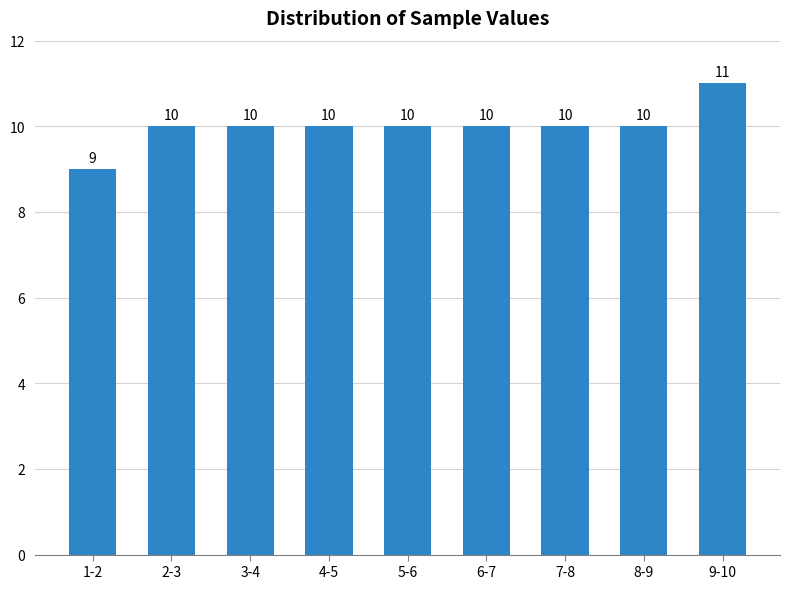

Reading left to right, transcribe all the data shown in this chart.

1-2=9	2-3=10	3-4=10	4-5=10	5-6=10	6-7=10	7-8=10	8-9=10	9-10=11